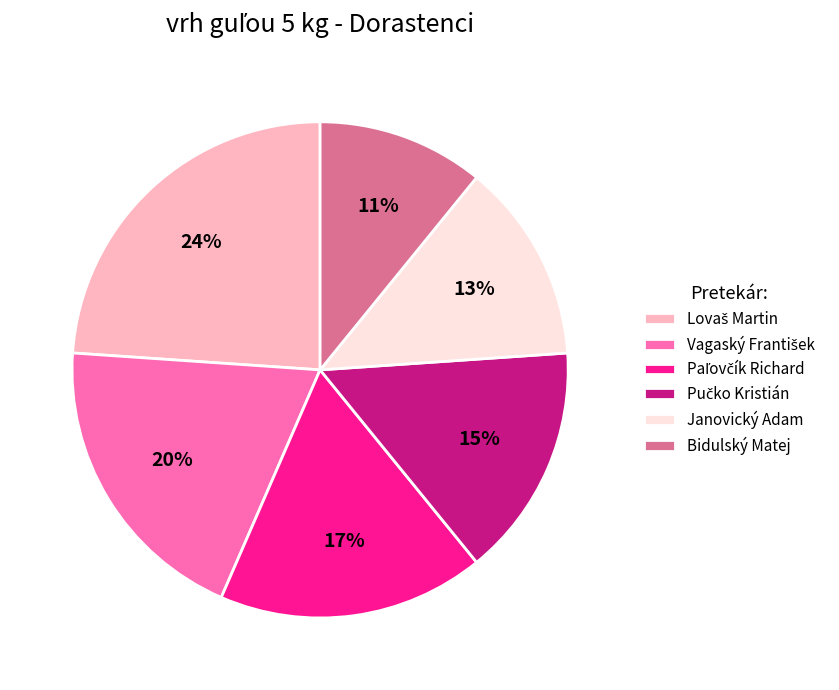

To the nearest percent, what percentage of the pie is Janovický Adam?

13%